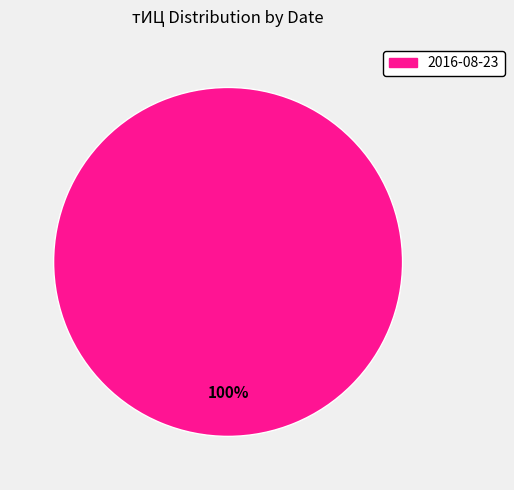

Does any single category account for the majority?

Yes